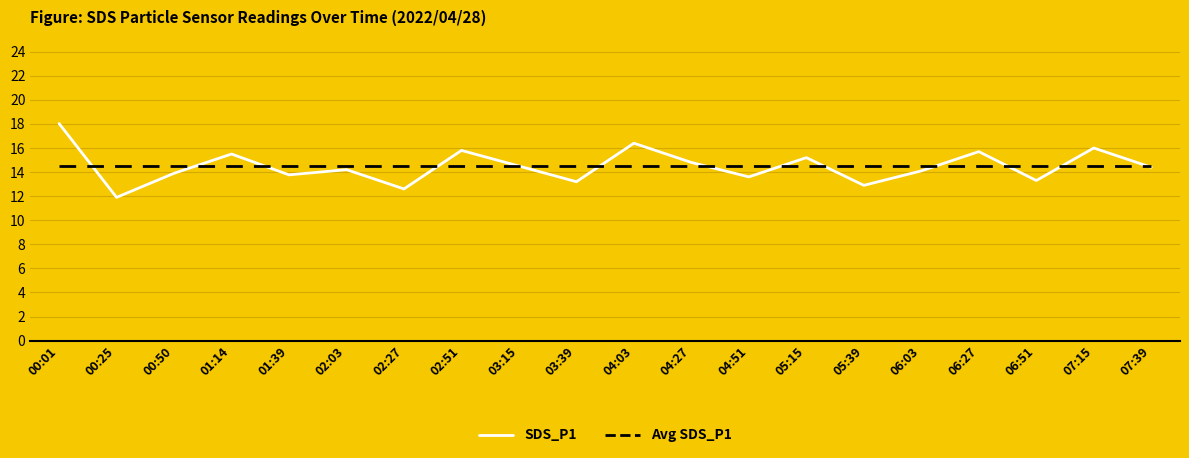

Where does the SDS_P1 series first go above 14?

00:01